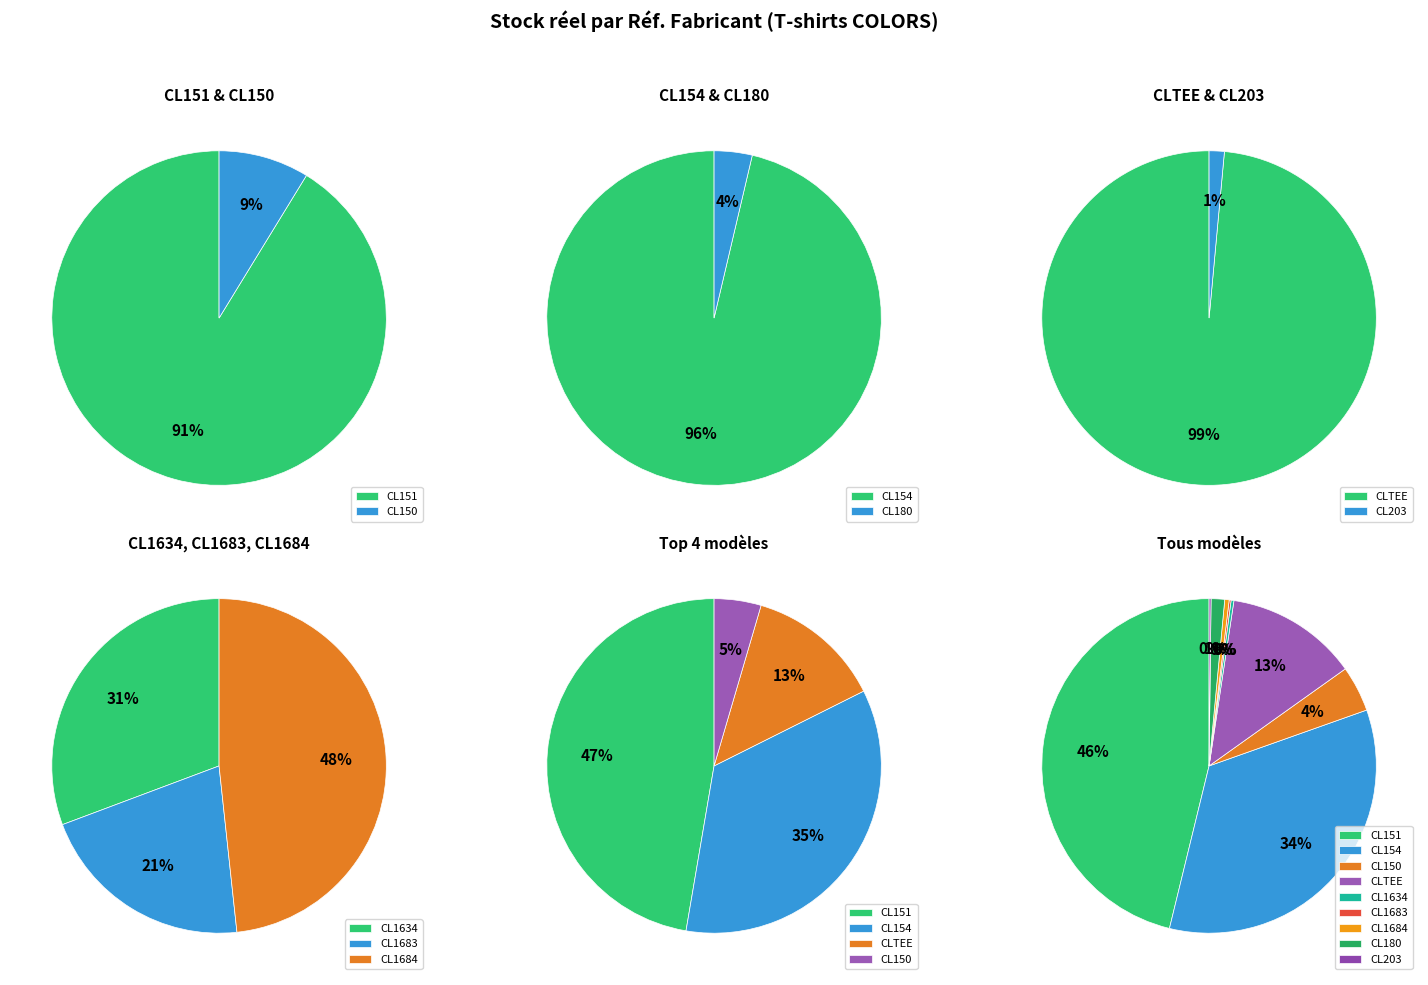

To the nearest percent, what percentage of the pie is CL150?

4%